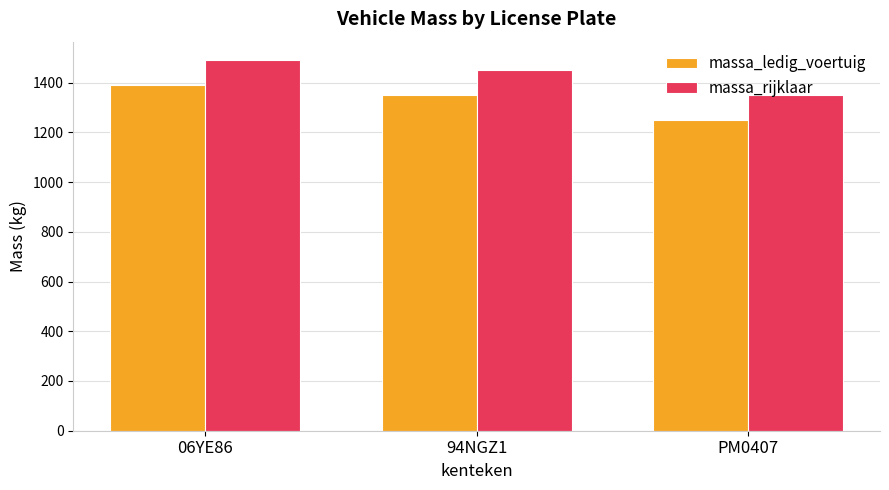

How many massa_ledig_voertuig values are between 1250 and 1390?

3